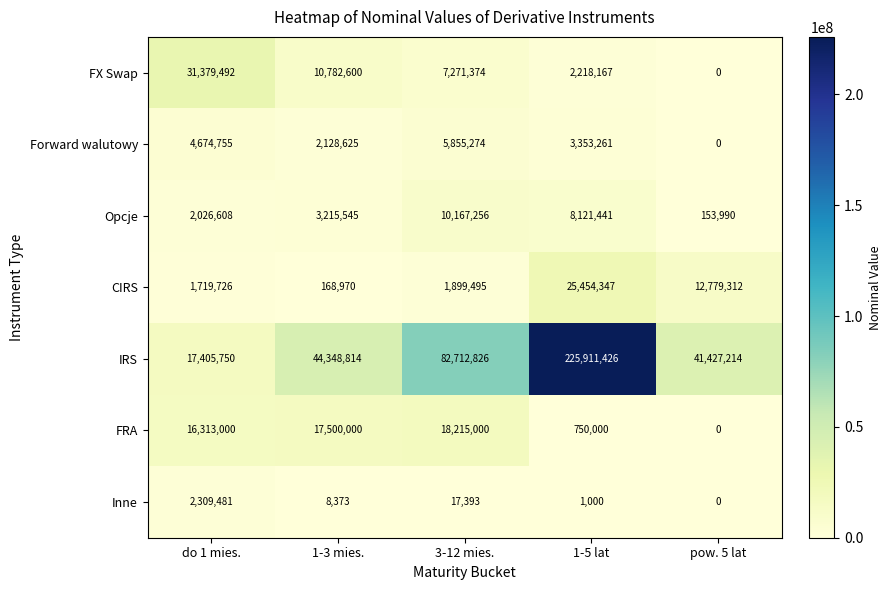

List the series in order of their peak value, lowest first.

Inne, Forward walutowy, Opcje, FRA, CIRS, FX Swap, IRS